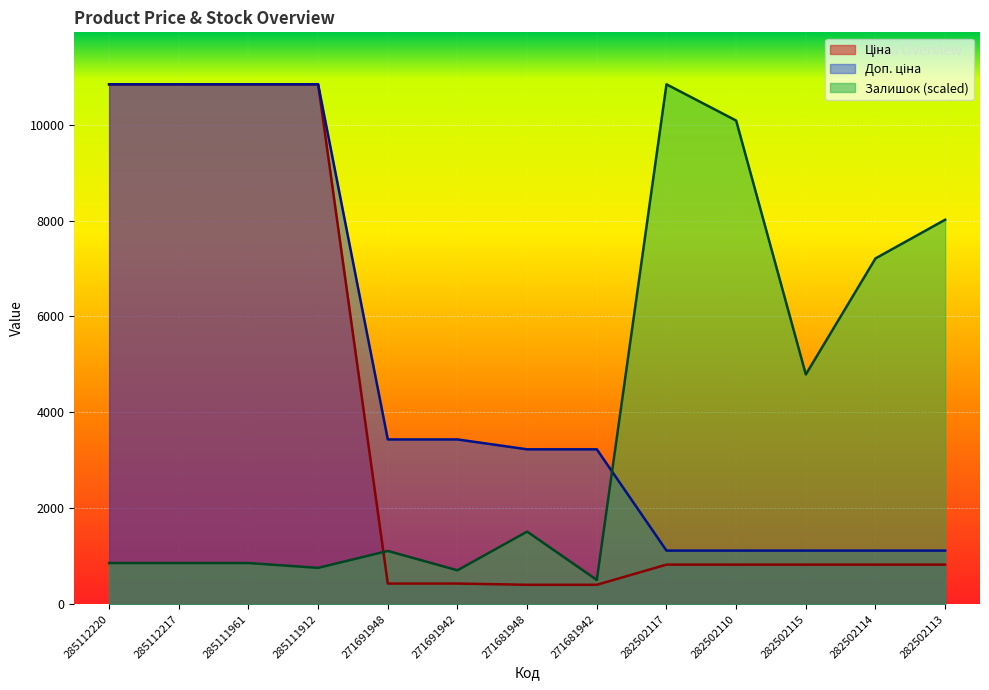

Count the number of data series in this chart.

3